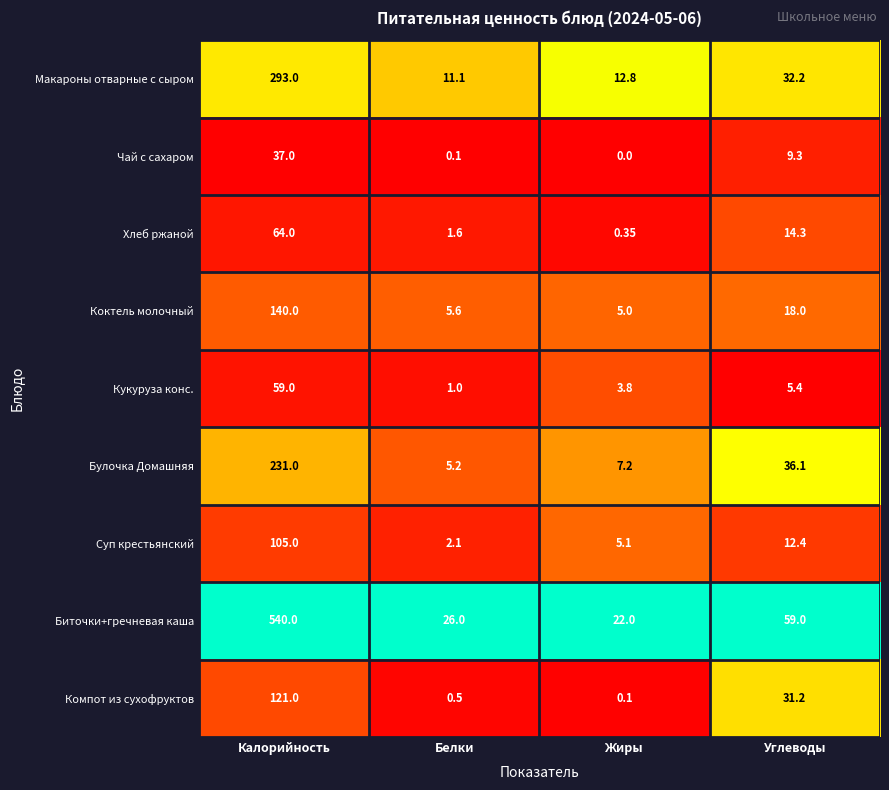

Which label corresponds to the largest value in the chart?

Калорийность